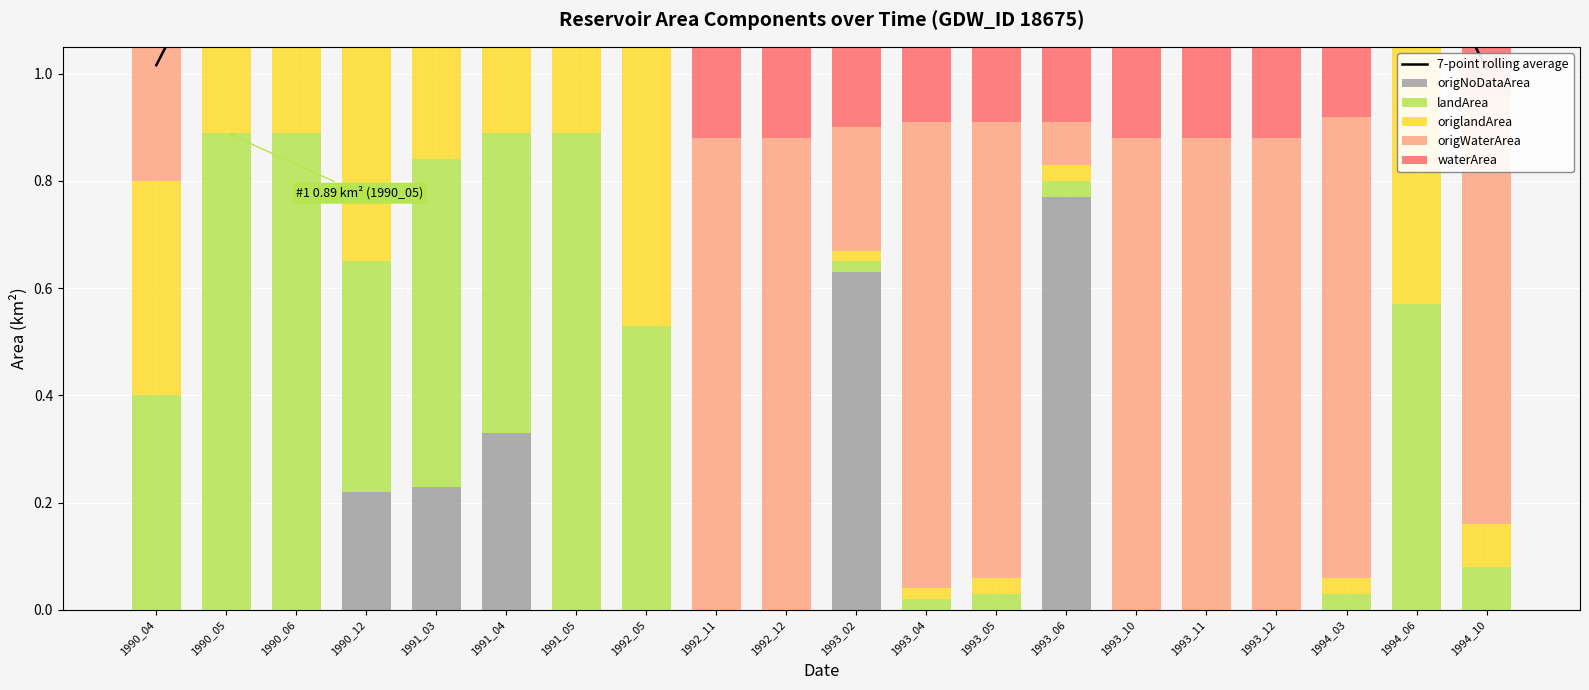

Which series has the widest spread of values?

waterArea